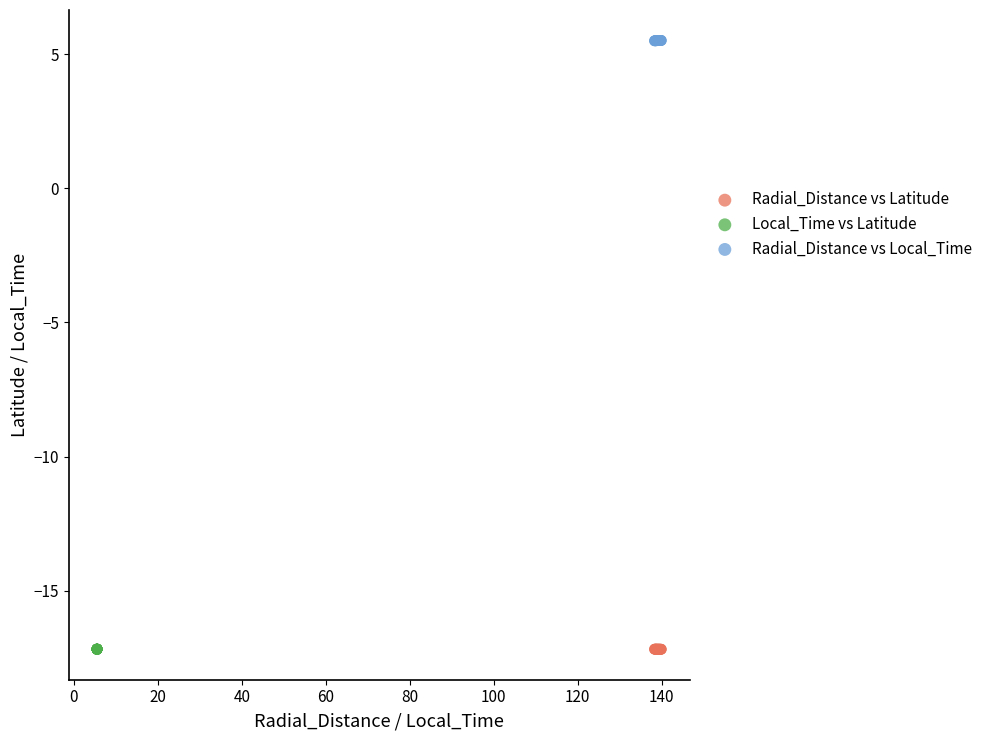

Which series reaches the maximum Y coordinate?

Radial_Distance vs Local_Time